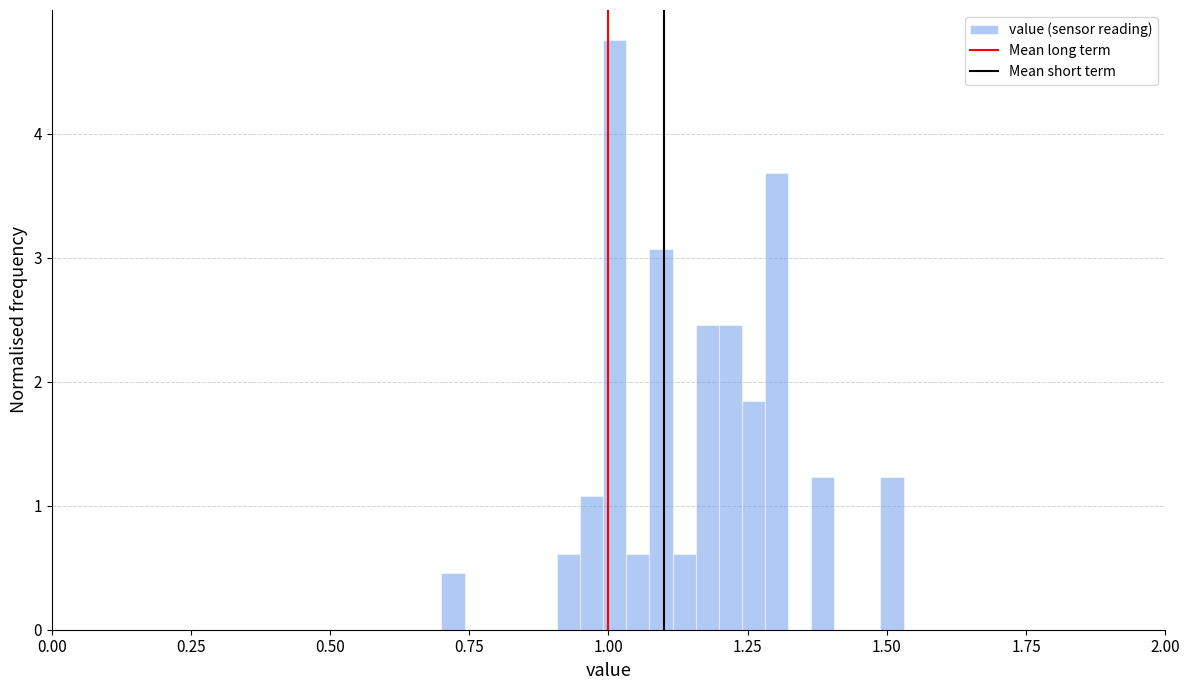

Read against the x-axis, roughly where is the centre of the tallest bar?

1.00